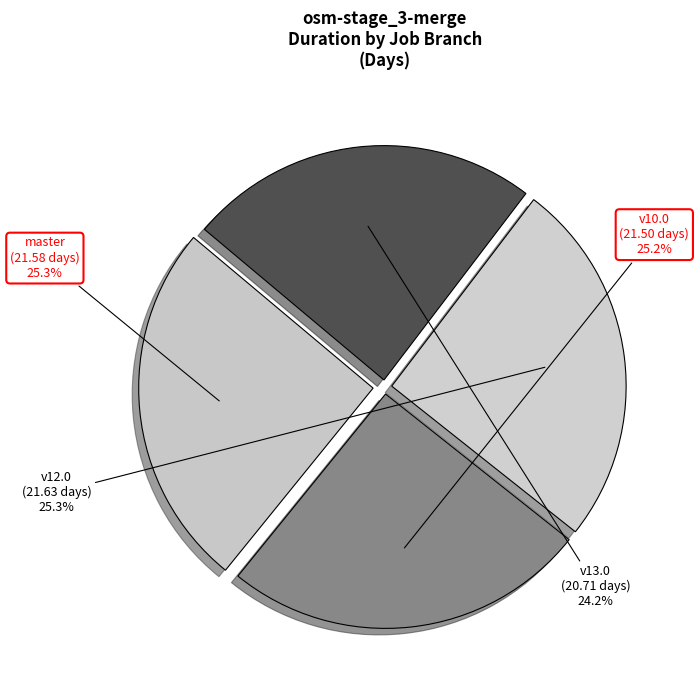

What is the largest slice in the pie chart?

v12.0-1